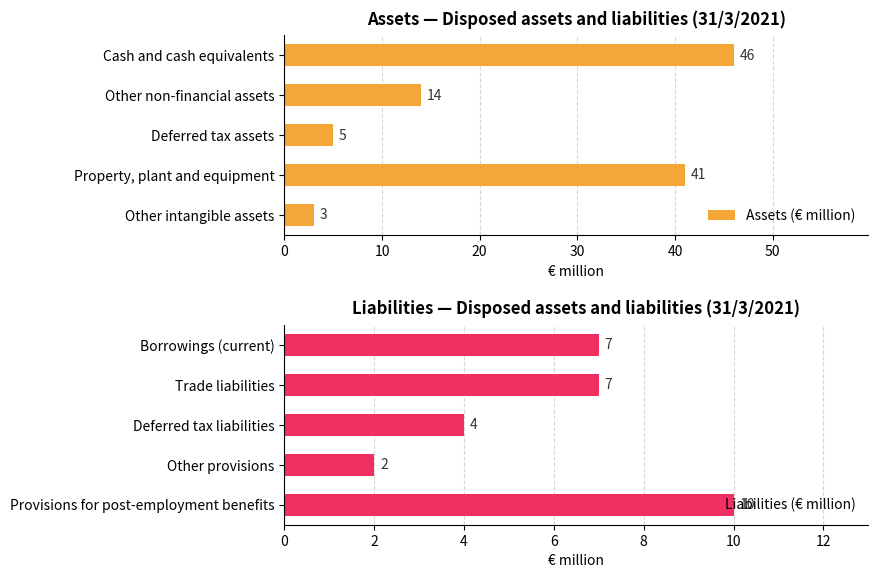

Which series has the largest total across all categories?

Assets (€ million)